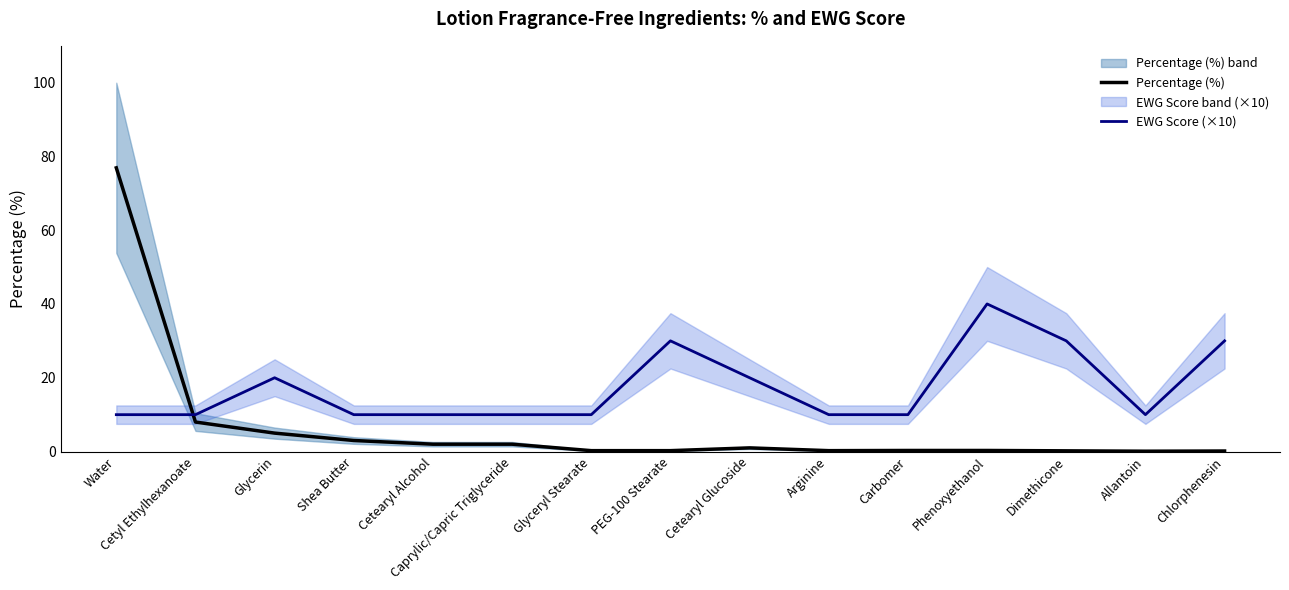

Reading right to left, list all the values displayed in this chart.

Percentage (%): Chlorphenesin=0.1	Allantoin=0.1	Dimethicone=0.2	Phenoxyethanol=0.3	Carbomer=0.3	Arginine=0.2	Cetearyl Glucoside=1.0	PEG-100 Stearate=0.2	Glyceryl Stearate=0.2	Caprylic/Capric Triglyceride=2.0	Cetearyl Alcohol=2.0	Shea Butter=3.0	Glycerin=5.0	Cetyl Ethylhexanoate=8.0	Water=76.9
EWG Score (×10): Chlorphenesin=30.0	Allantoin=10.0	Dimethicone=30.0	Phenoxyethanol=40.0	Carbomer=10.0	Arginine=10.0	Cetearyl Glucoside=20.0	PEG-100 Stearate=30.0	Glyceryl Stearate=10.0	Caprylic/Capric Triglyceride=10.0	Cetearyl Alcohol=10.0	Shea Butter=10.0	Glycerin=20.0	Cetyl Ethylhexanoate=10.0	Water=10.0